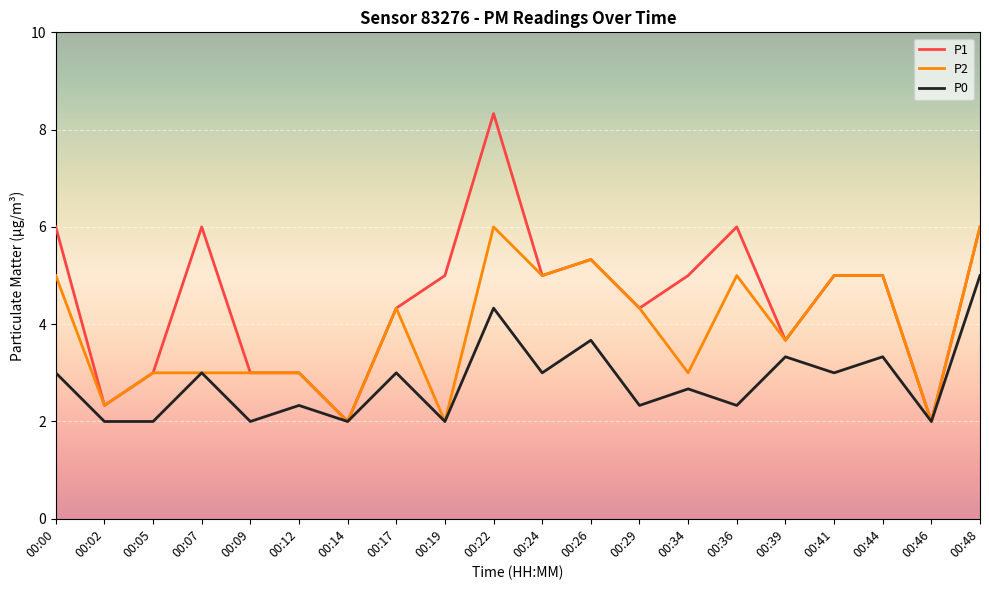

What is the lowest value of the P2 series?

2.0